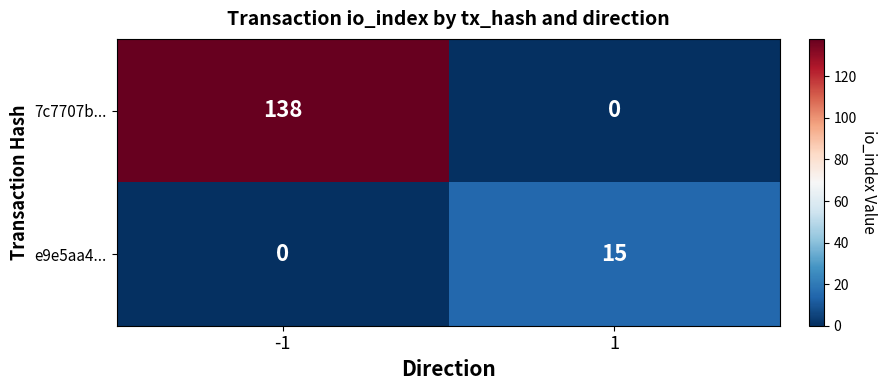

The 7c7707b... series shows 138 at -1. True or false?

True